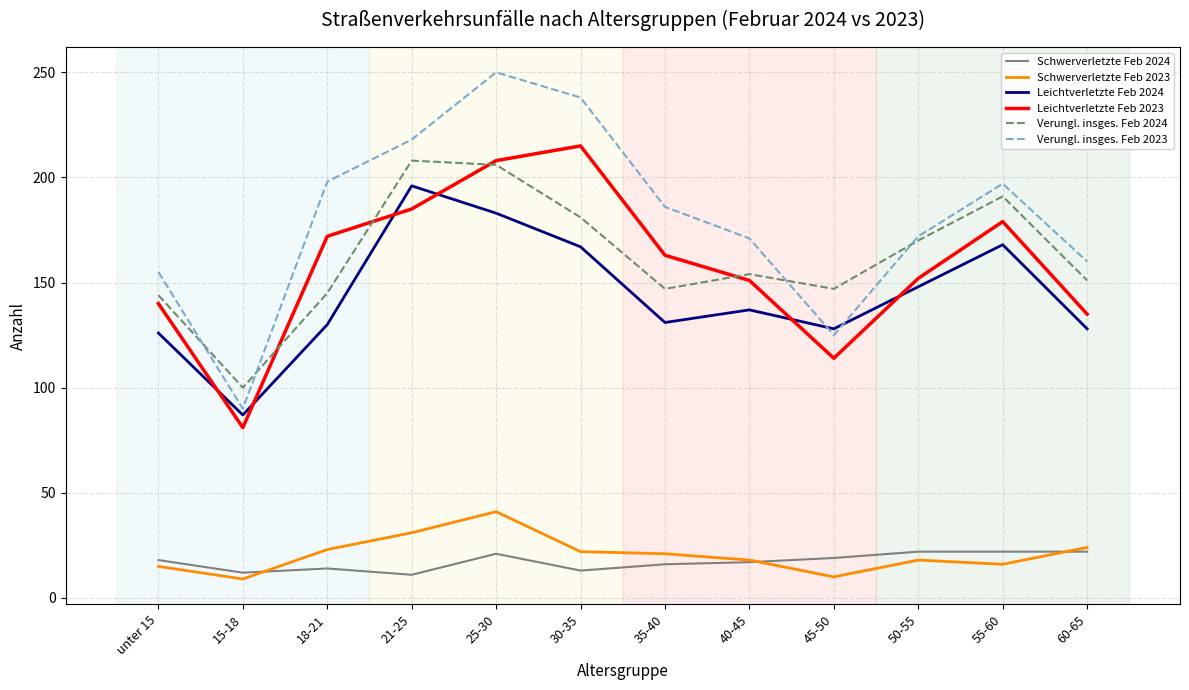

How many interior local valleys does the Leichtverletzte Feb 2023 series have?

2